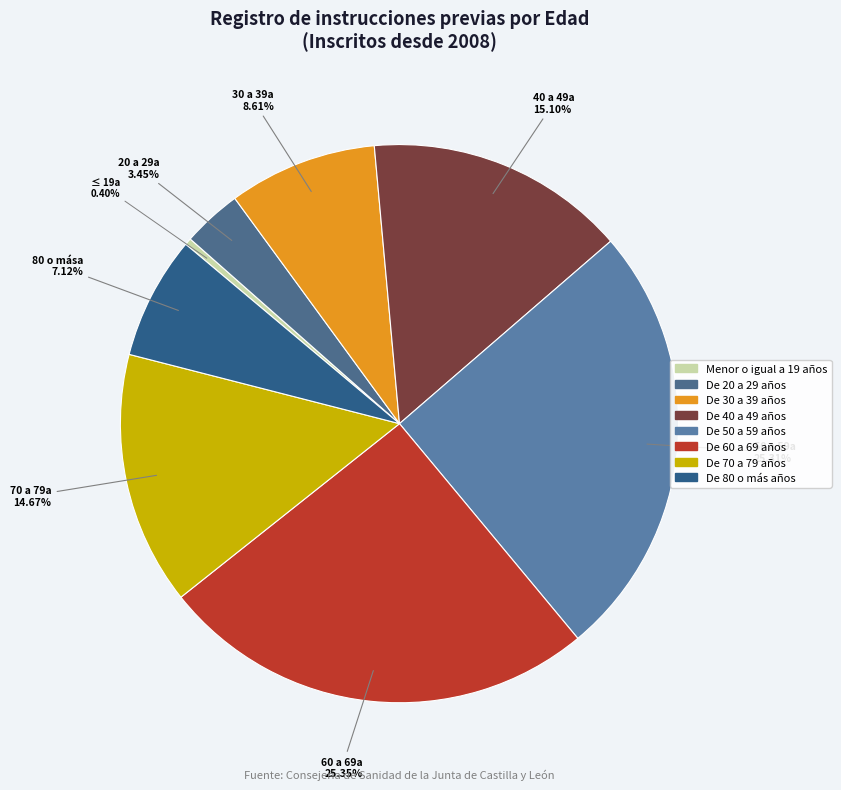

Count the number of slices in the pie.

8